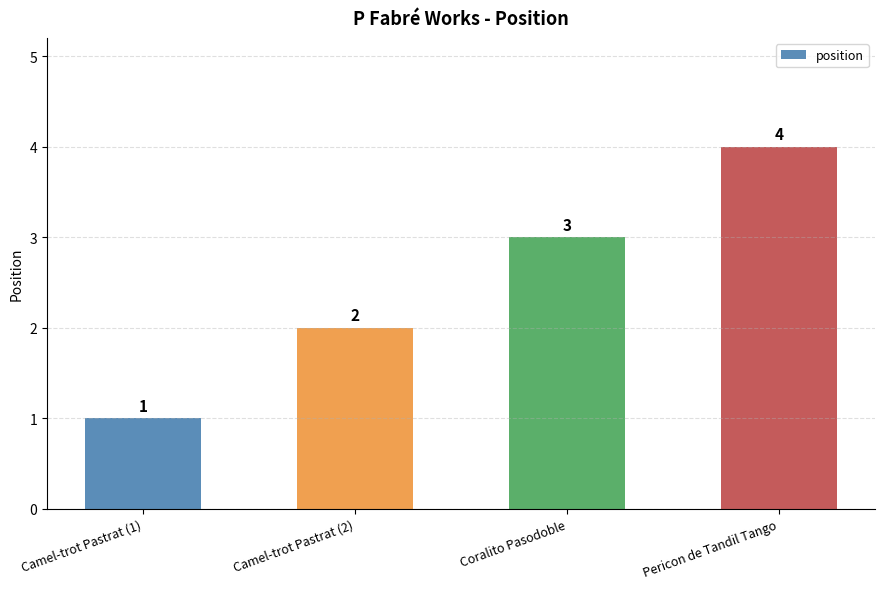

True or false: the data shows 2 at Camel-trot Pastrat (1).

False